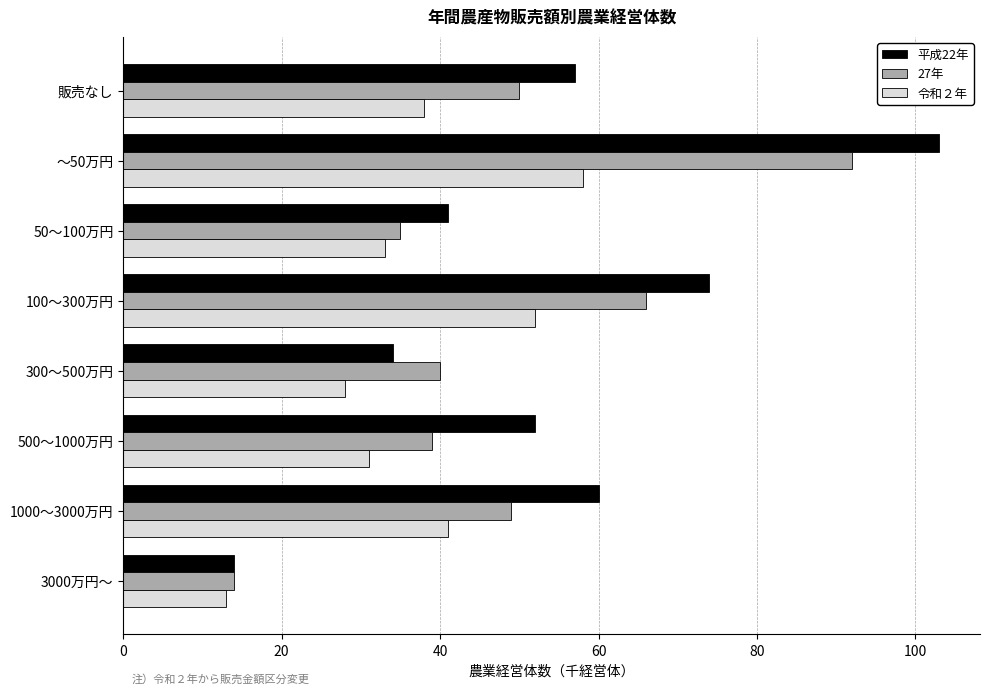

List the series in order of their peak value, lowest first.

令和２年, 27年, 平成22年